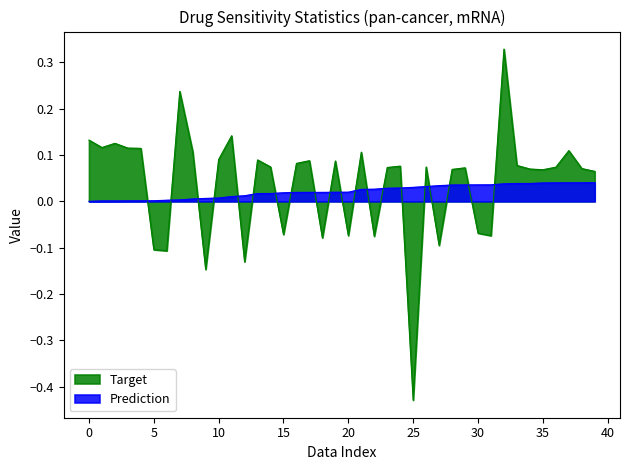

In estimate, how many points are lower than both neighbors (excluding endpoints)?

12